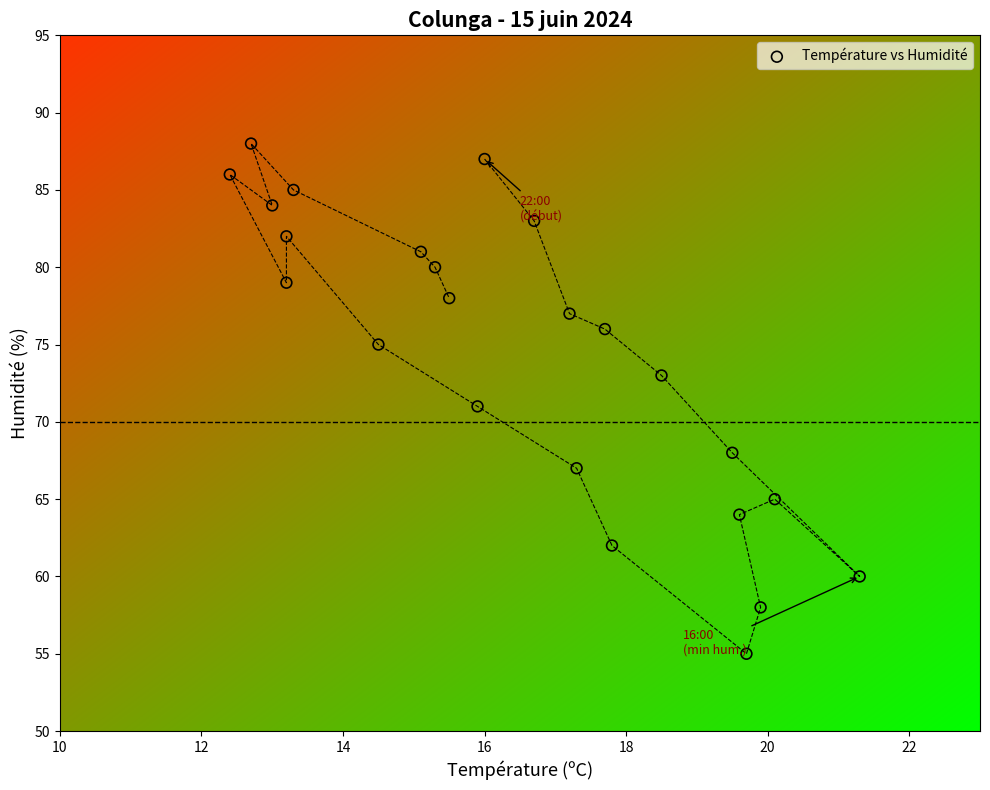

What is the range of Y values (max minus min)?

33